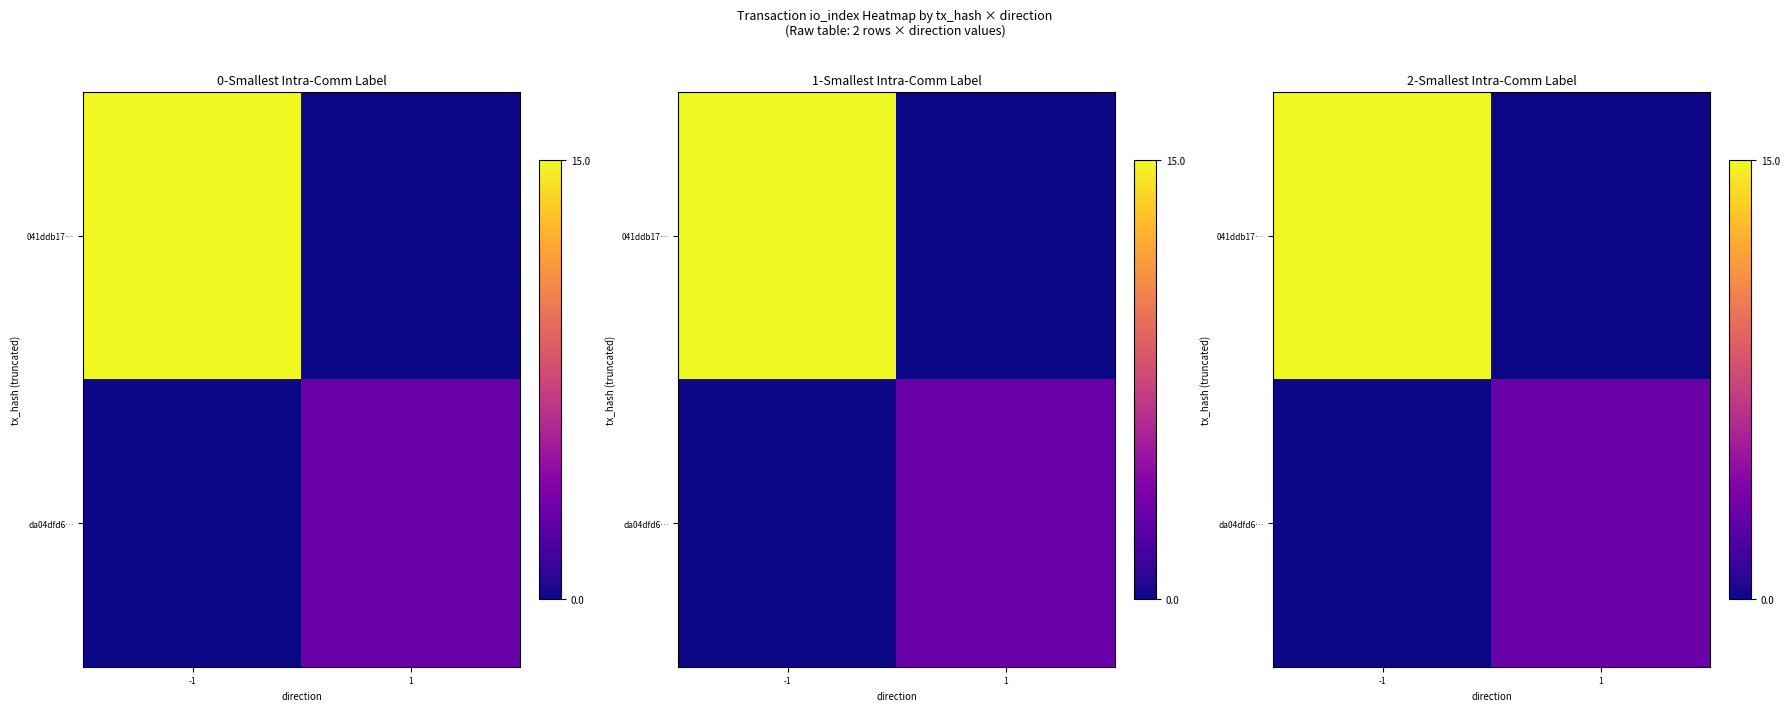

At which label is 041ddb17… closest to 7?

1